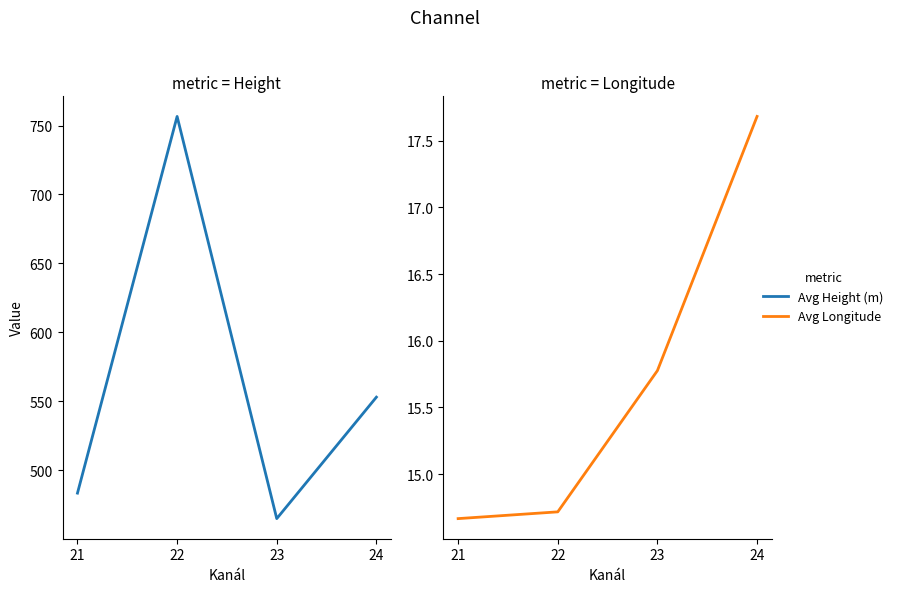

True or false: Avg Longitude and Avg Height (m) cross at least once.

False